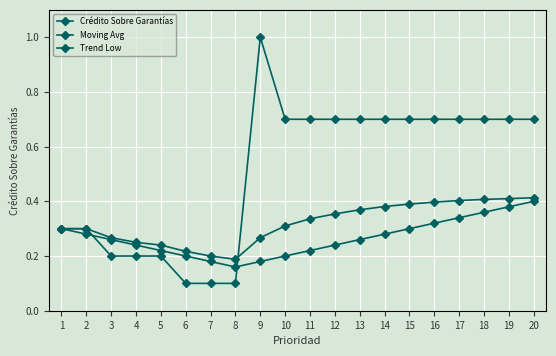

How many data points does each series have?

20